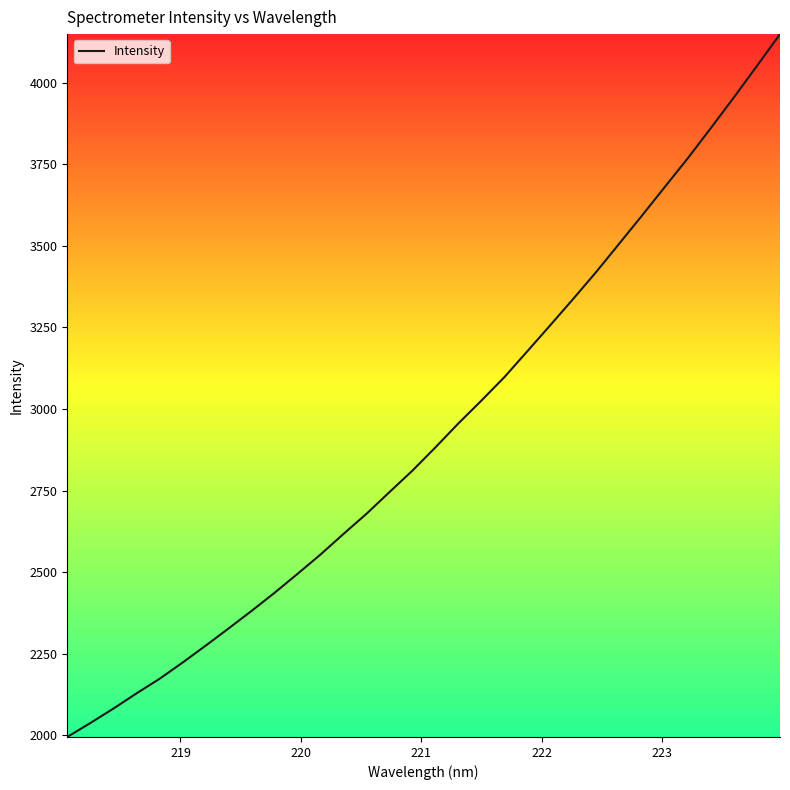

What is the difference between the maximum and minimum values?

2153.6